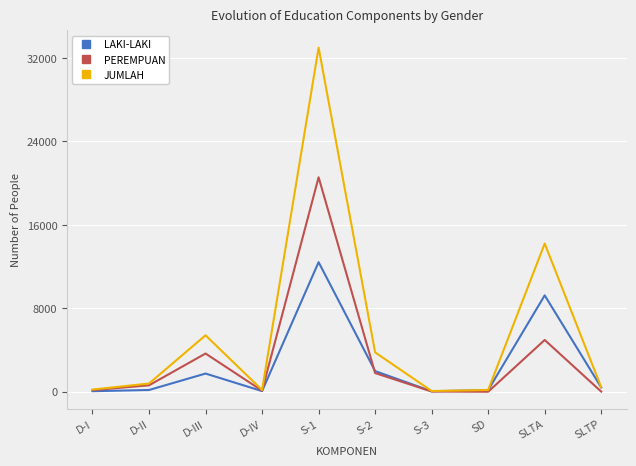

At how many categories does at least one series exceed 13348?

2